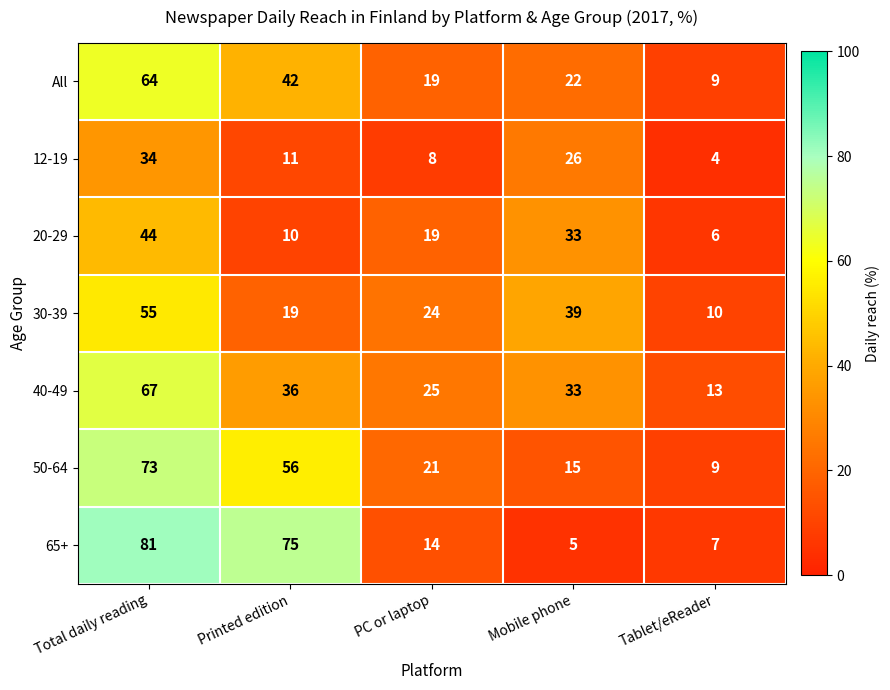

How many data points in 65+ are less than 14?

2